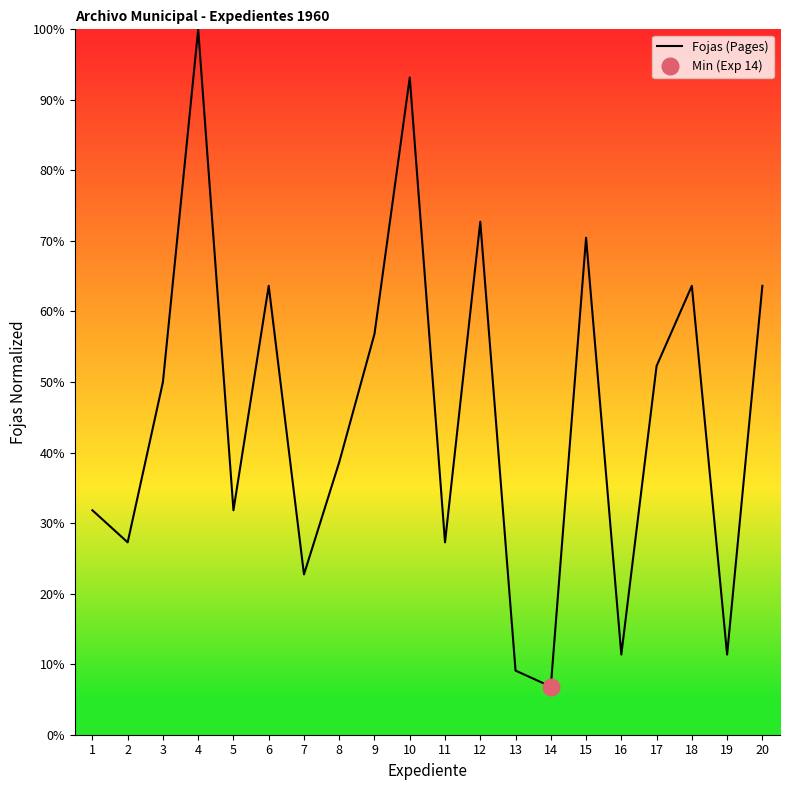

What is the average value?

45.2